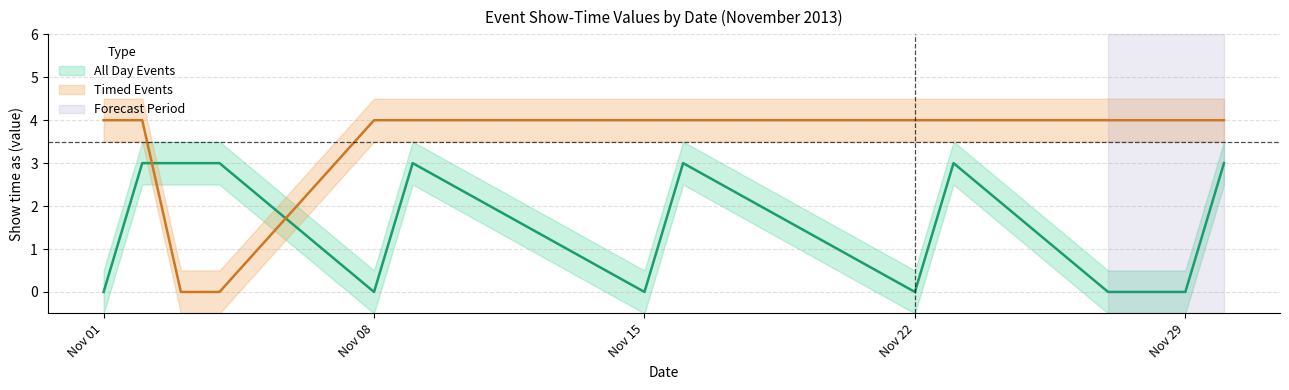

What is the difference between the maximum and second lowest values in the All Day Events series?

3